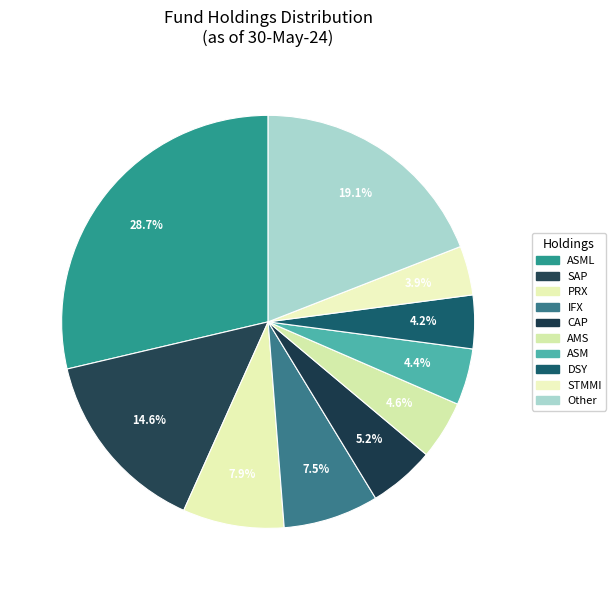

How many slices are in this pie chart?

10